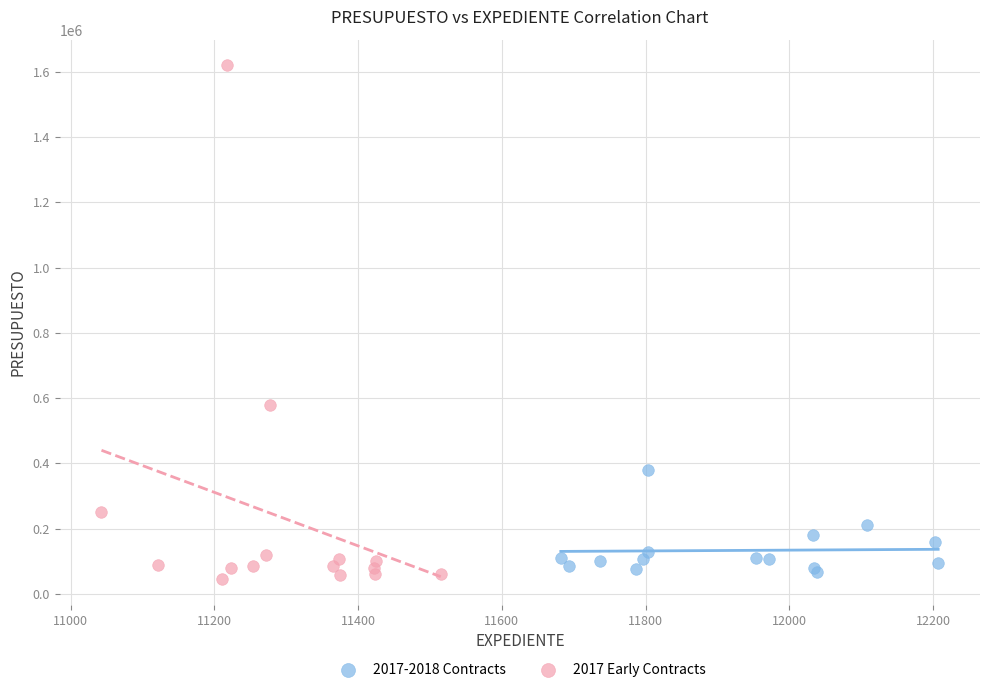

Which series has the widest spread of Y values?

2017 Early Contracts